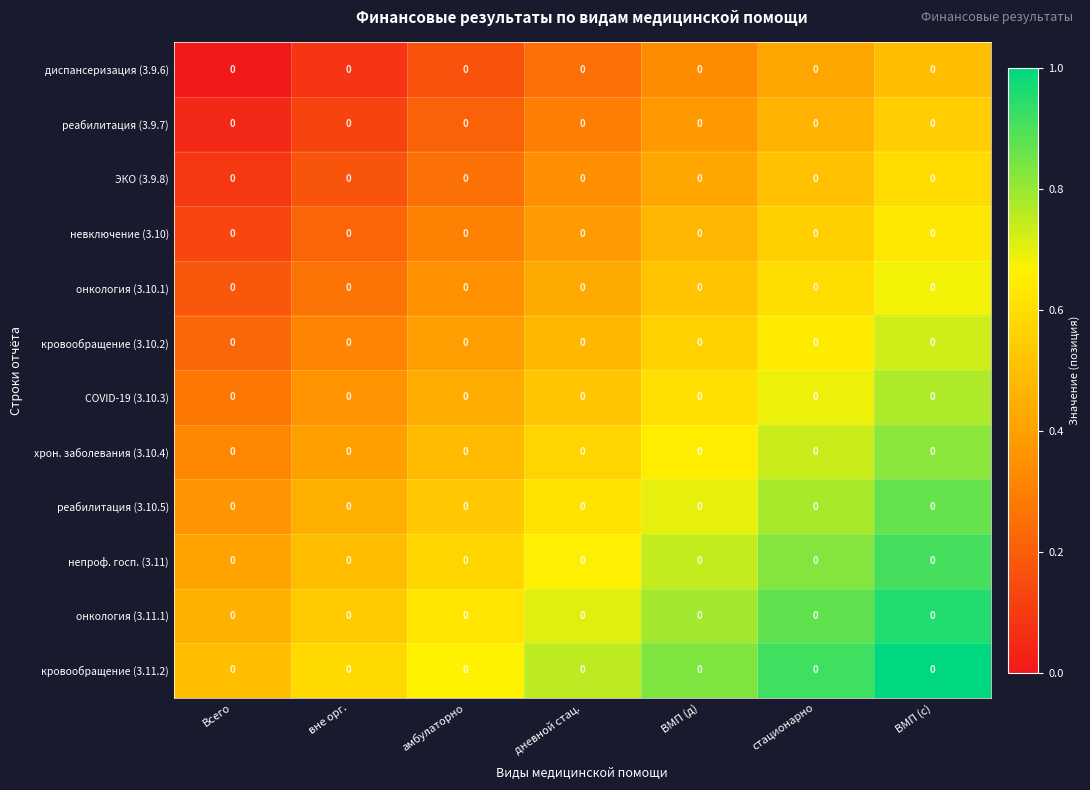

The value of реабилитация (3.10.5) at ВМП (с) is 0.5. True or false?

False